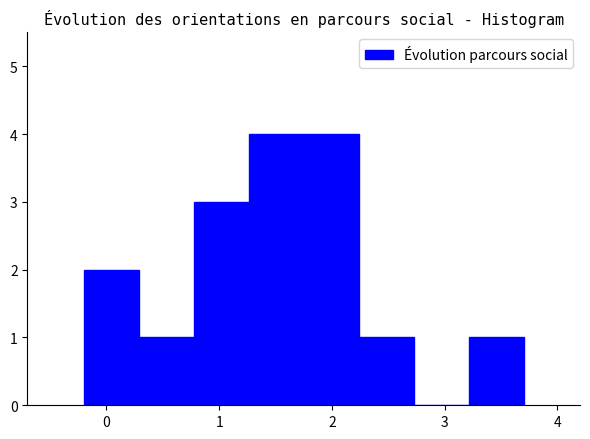

Reading left to right, list every bar in this chart as the range it spans on the x-axis followed by its height. Neither the bar edges nor the heights are printed on the chart, so give them approximately, as read against the axes.

-0.2 to 0.3: 2
0.3 to 0.8: 1
0.8 to 1.3: 3
1.3 to 1.8: 4
1.8 to 2.2: 4
2.2 to 2.7: 1
2.7 to 3.2: 0
3.2 to 3.7: 1